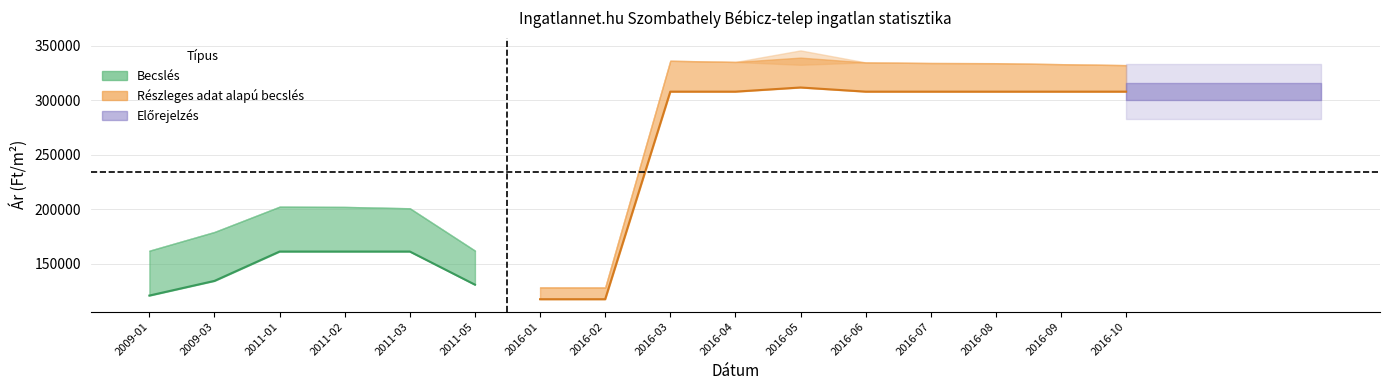

Which category has the lowest value across all series?

2016-01